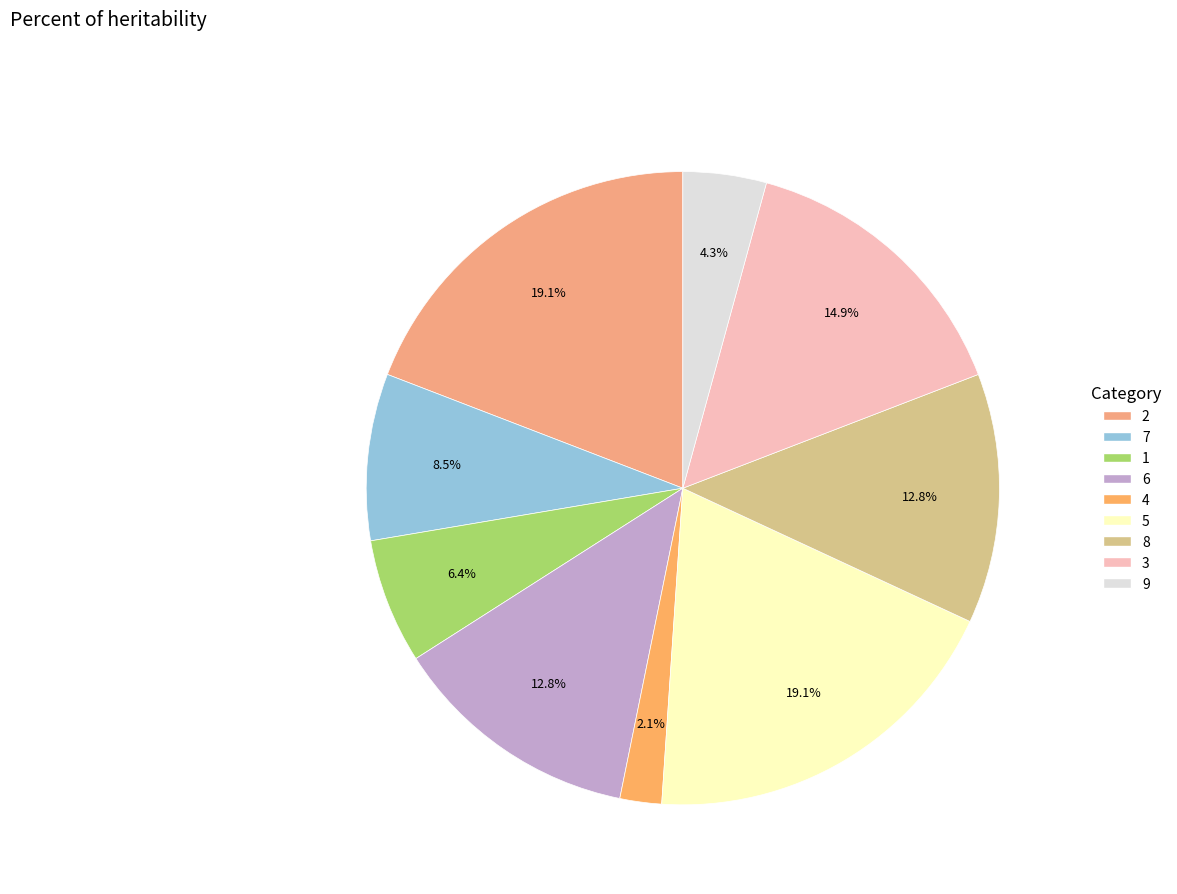

What percentage is the 2 slice, to the nearest percent?

19%